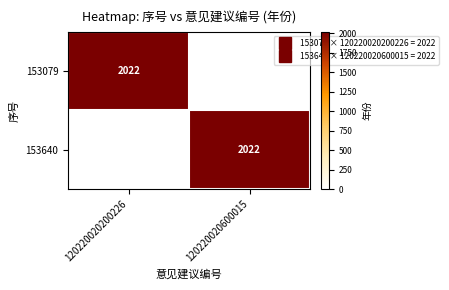

What is the average value of the 153640 series?

1011